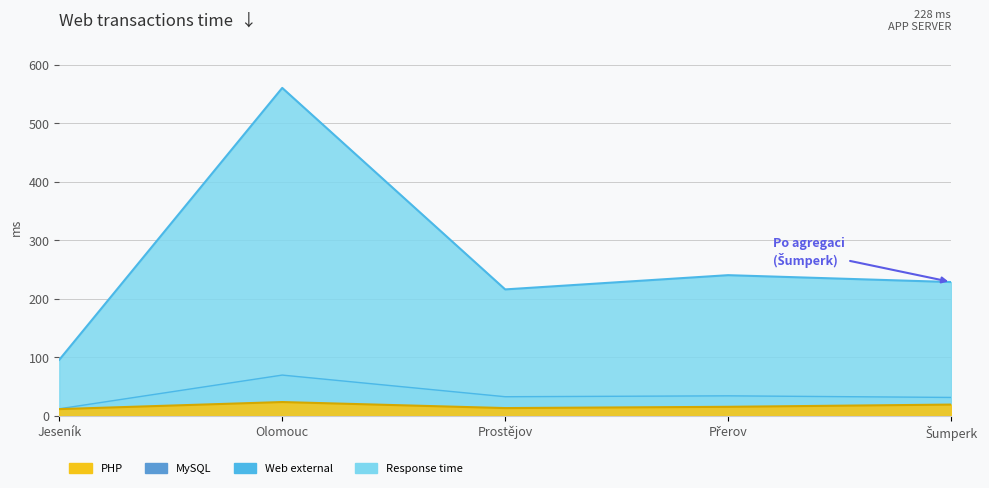

How many interior local peaks does the PHP series have?

1